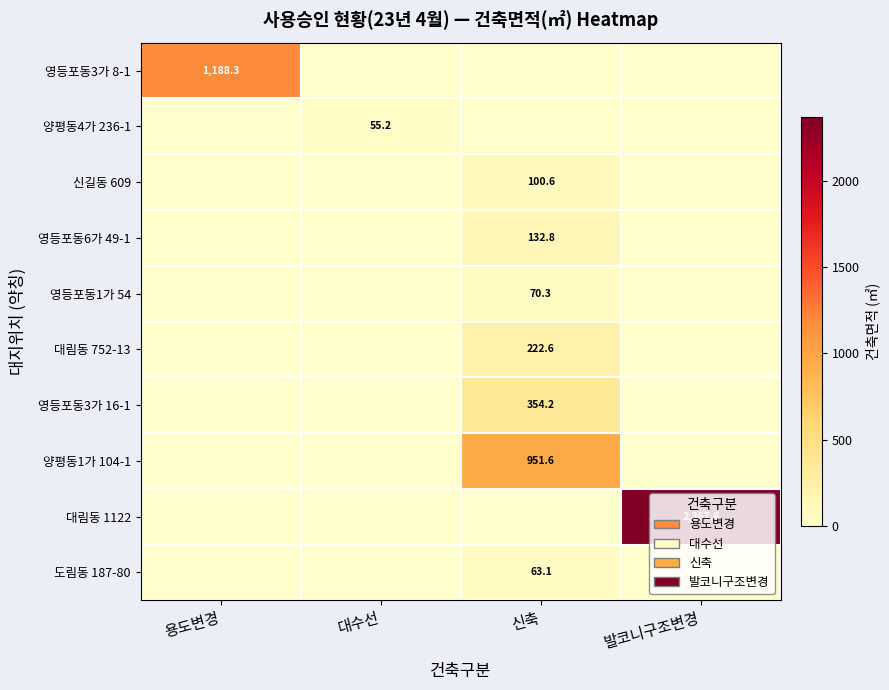

The value of 양평동4가 236-1 at 대수선 is 71.9. True or false?

False